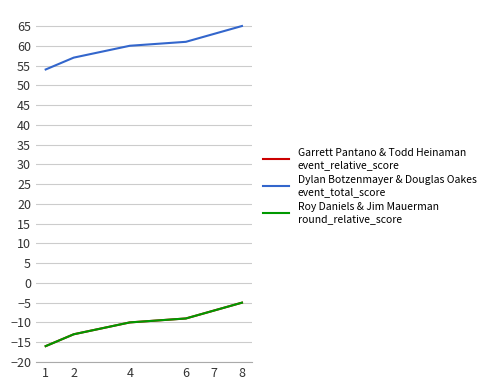

What is the maximum value shown in the chart?

65